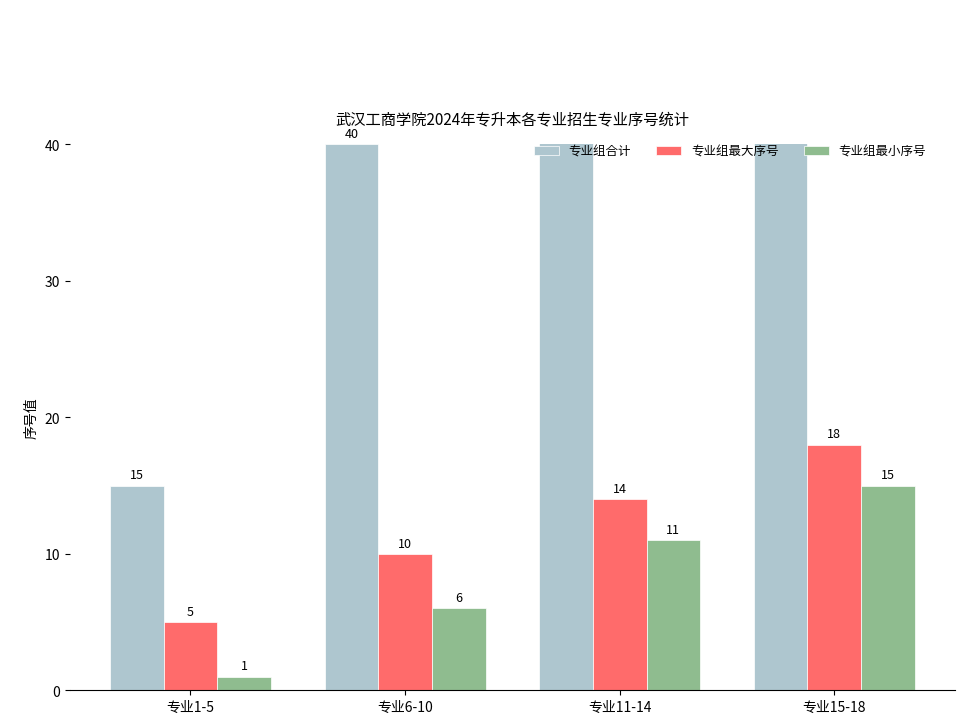

True or false: 专业组最小序号 has a value of 11 at 专业11-14.

True